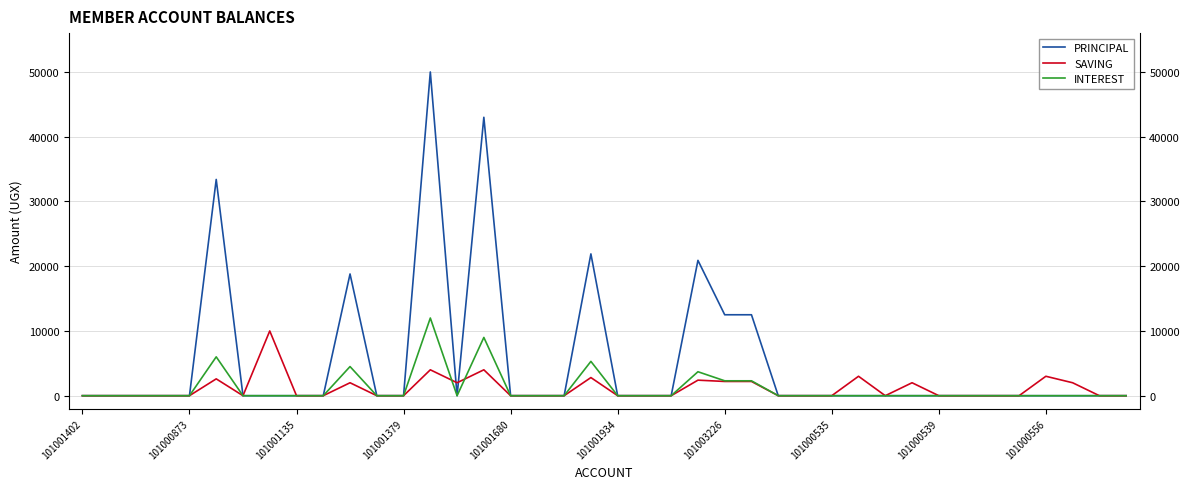

Between 30 and 35, which series saw the biggest shift?

PRINCIPAL